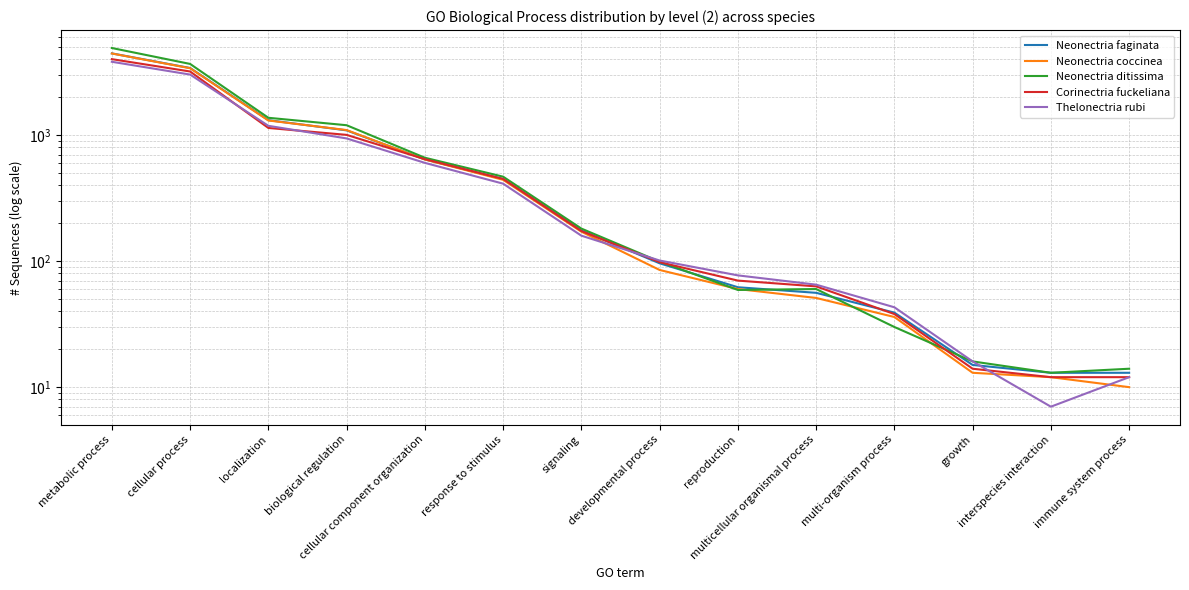

How many values in the Neonectria faginata series are below 175?

7